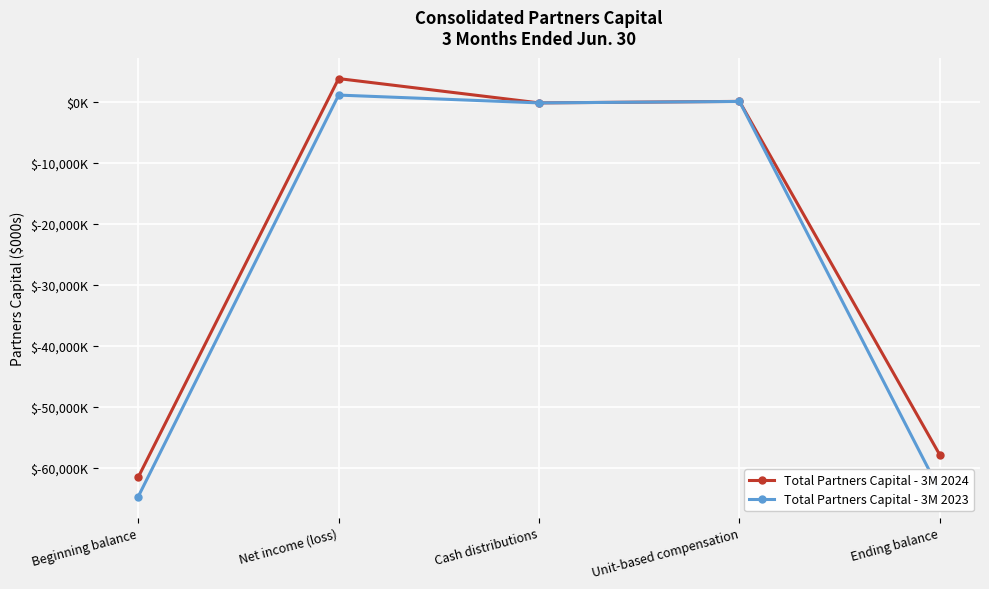

What is the label of the 2nd point from the left?

Net income (loss)